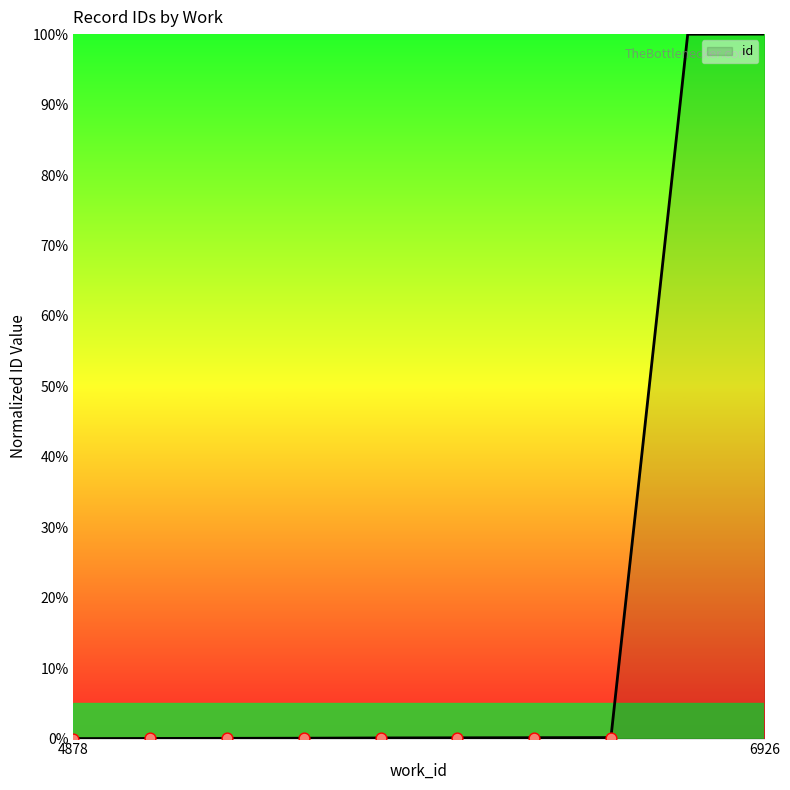

What is the maximum value shown in the chart?

100.0